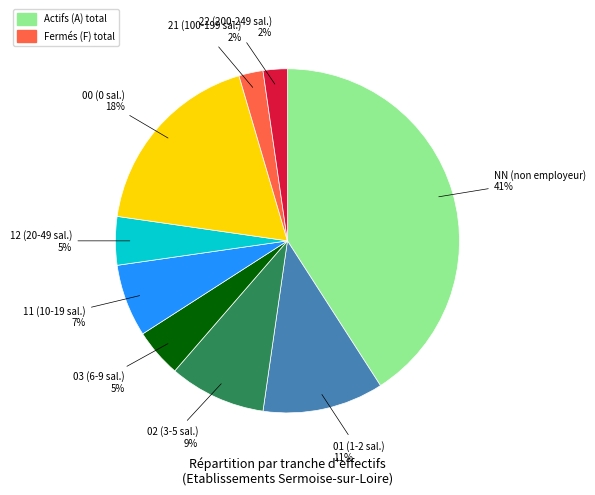

Does any single category account for the majority?

No